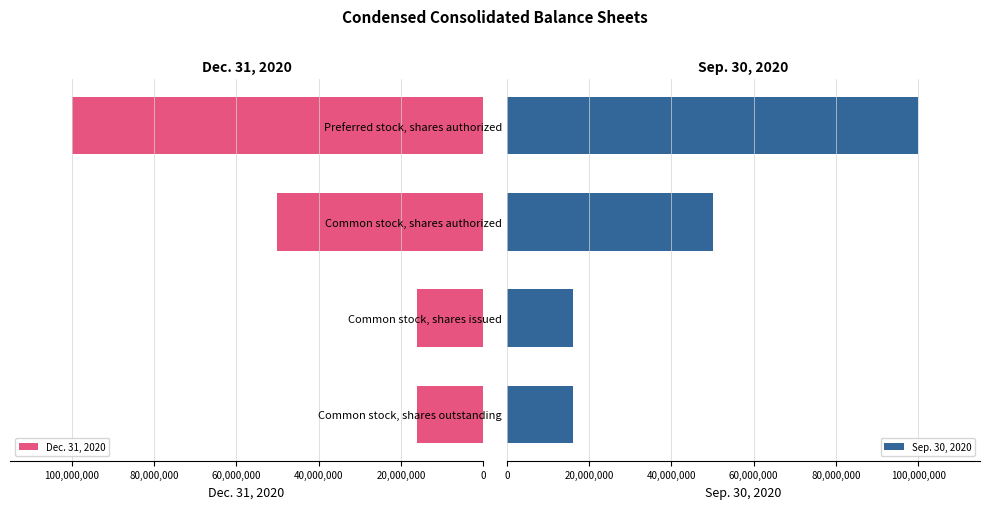

What is the lowest value of the Dec. 31, 2020 series?

16191529